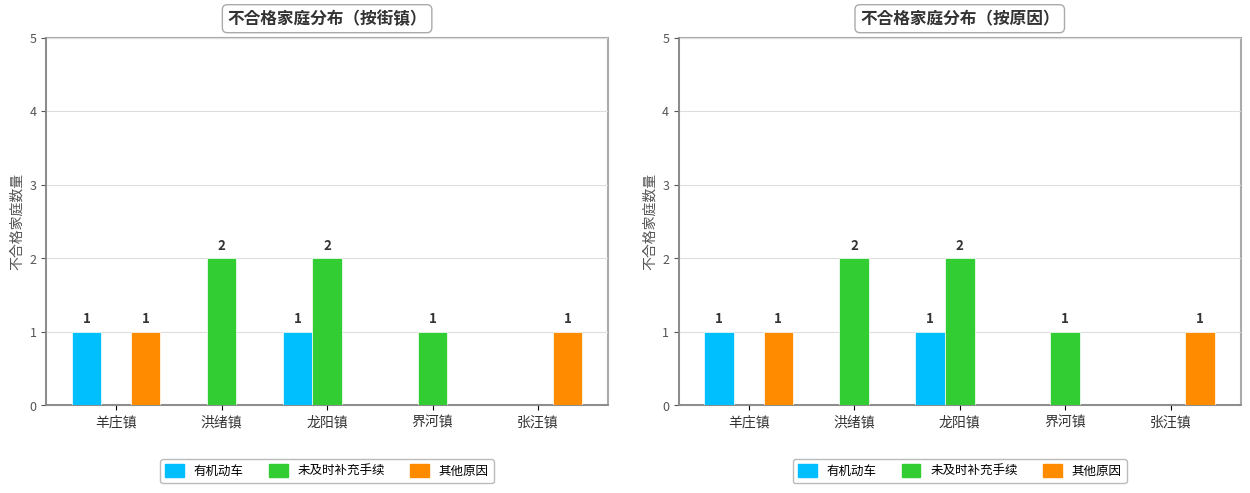

At how many categories does at least one series exceed 1?

2